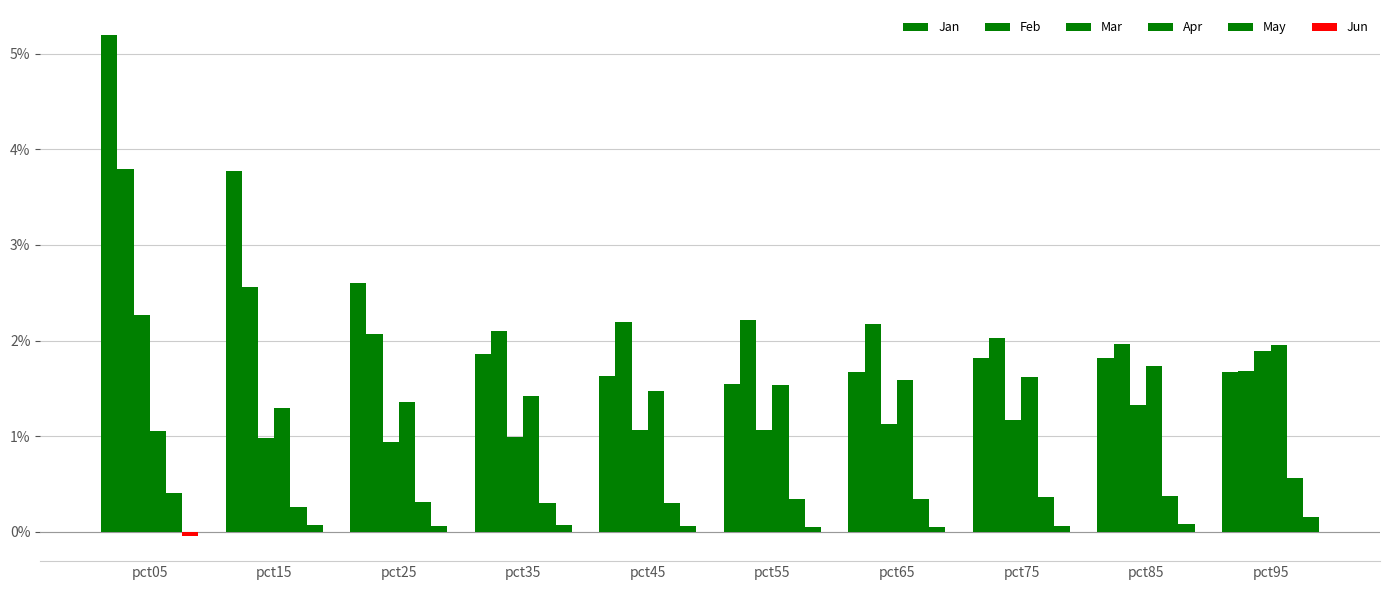

How many bars are there in total?

60